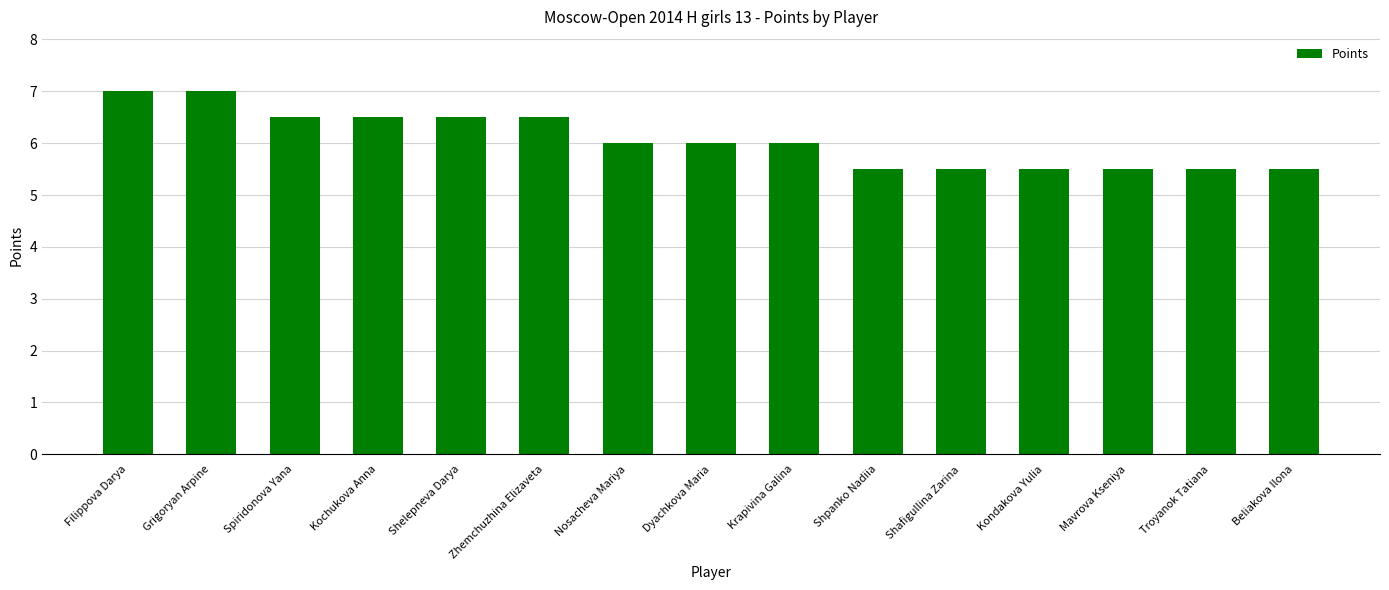

What is the difference between the second highest and second lowest values?

1.5